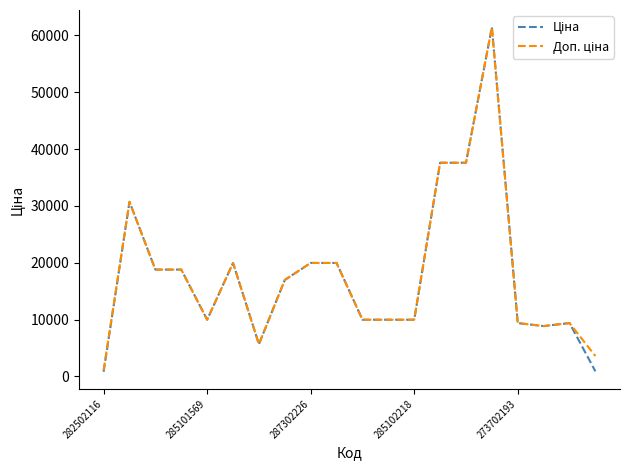

What is the greatest value displayed?

61434.3